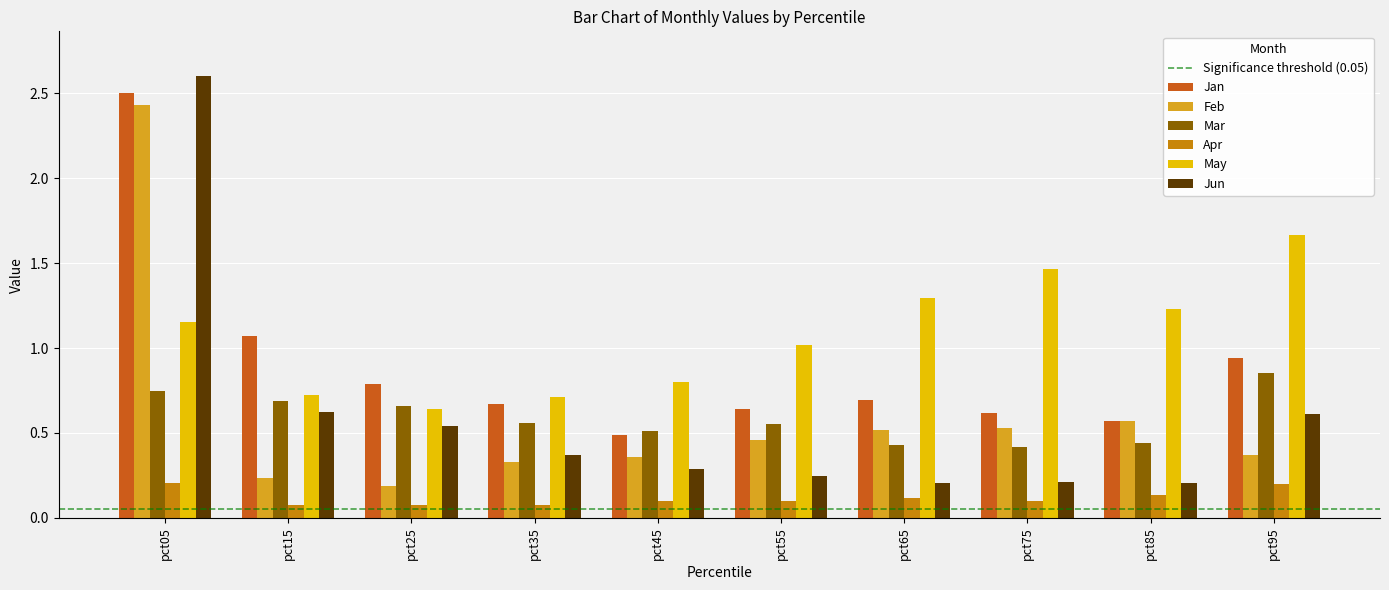

What is the sum of all Feb values?

6.0